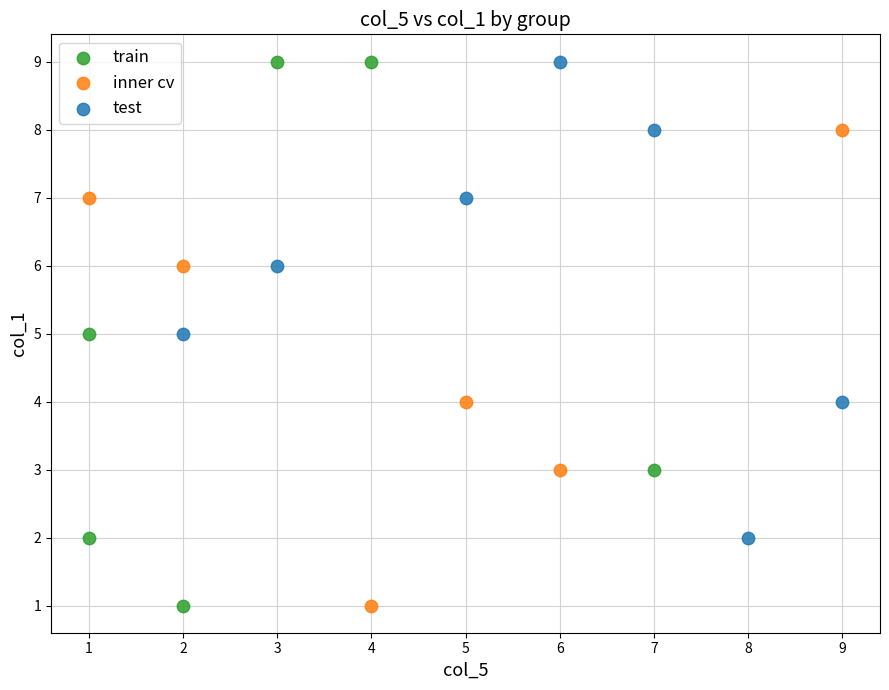

Which series has the largest Y range (max minus min)?

train